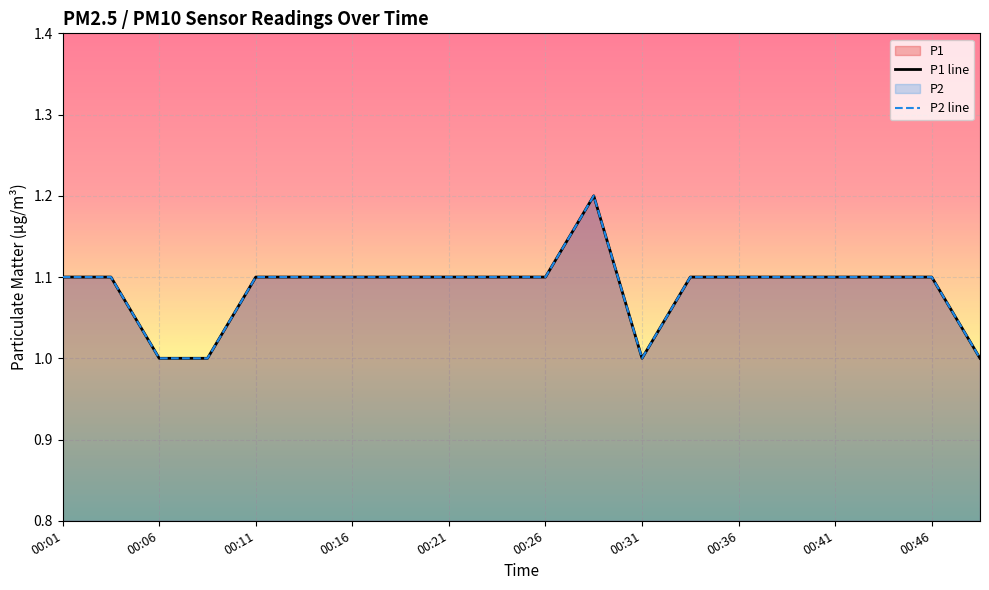

True or false: P1 line has a value of 1.2 at 11.

True